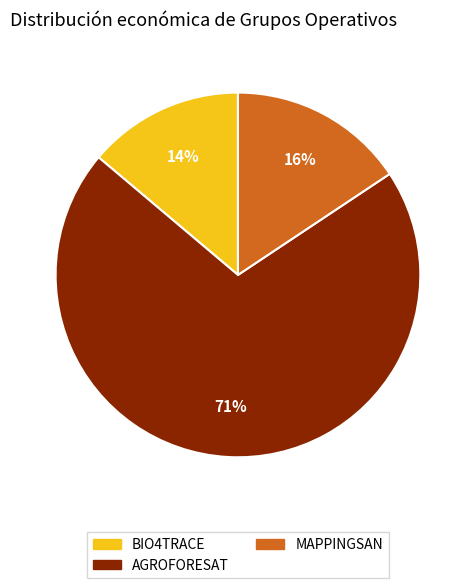

To the nearest percent, what is the difference between the MAPPINGSAN and BIO4TRACE slice percentages?

2%